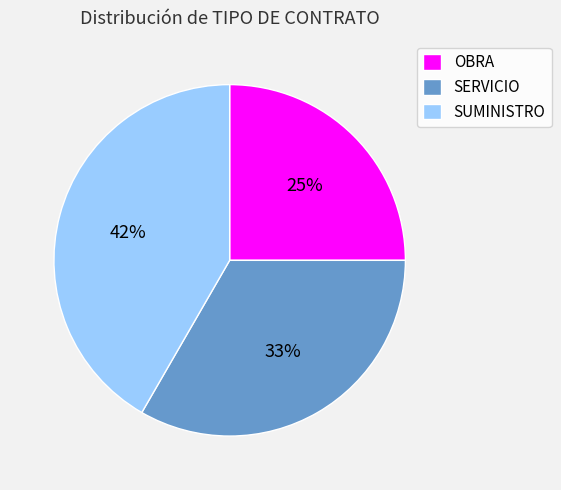

To the nearest percent, what percentage of the pie is SUMINISTRO?

42%